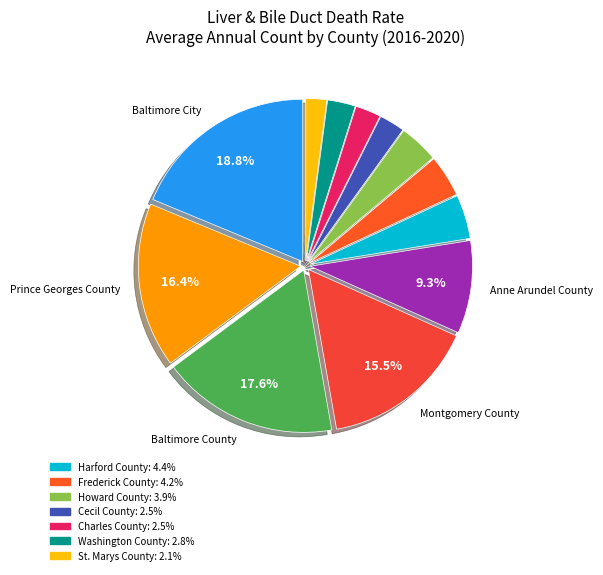

Rank the categories by value from highest to lowest.

Baltimore City, Baltimore County, Prince Georges County, Montgomery County, Anne Arundel County, Harford County, Frederick County, Howard County, Washington County, Cecil County, Charles County, St. Marys County